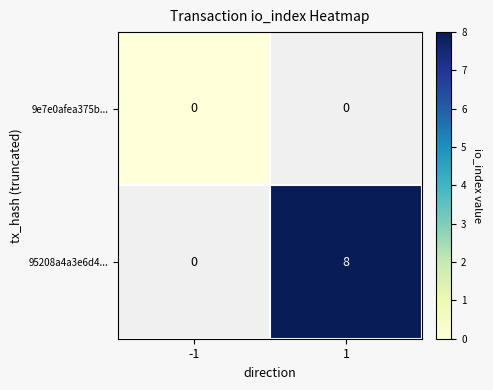

Is it true that 95208a4a3e6d4... equals 14 at 1?

False